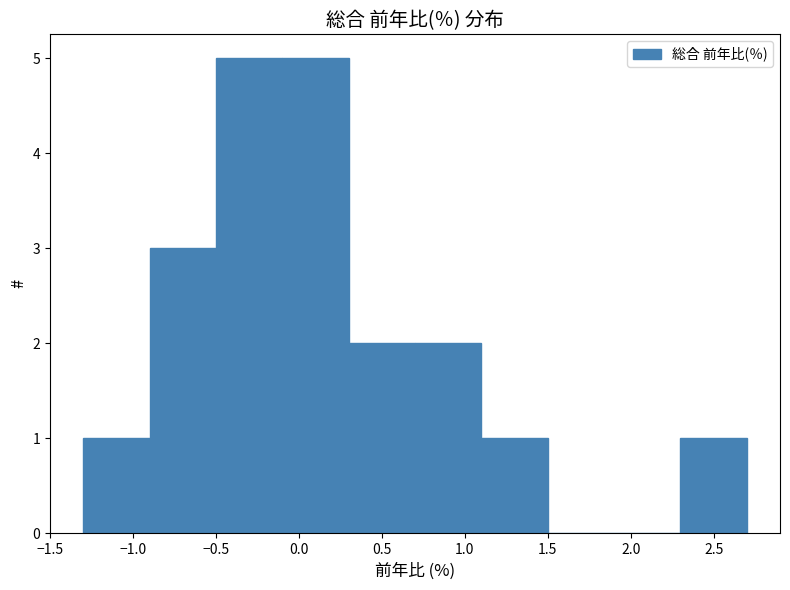

How tall is the bar that spans 0.3 to 0.7 on the x-axis? The values are not printed on the chart, so give them approximately, as read against the axis.

2